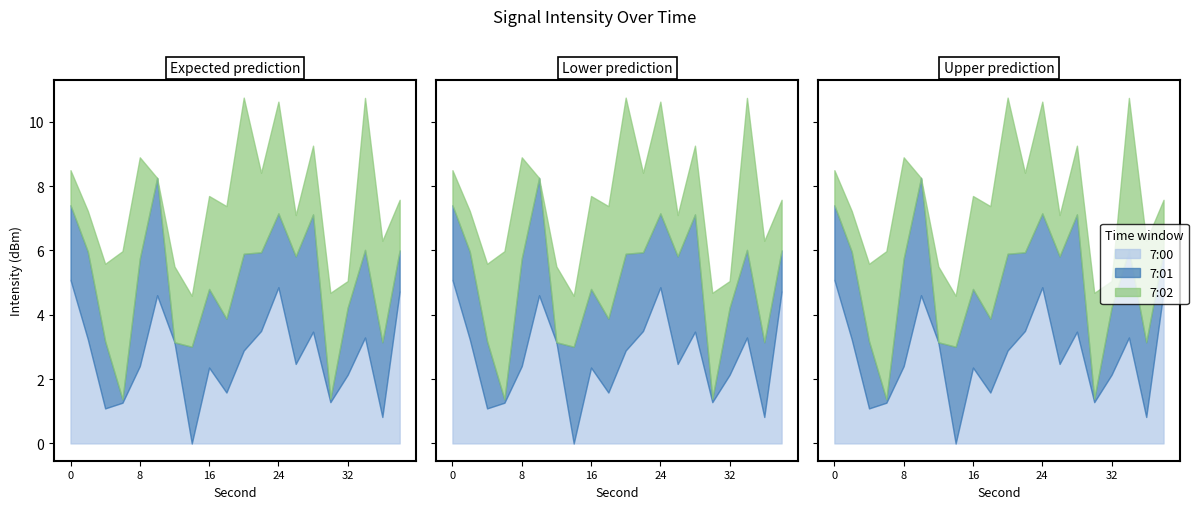

Which series has the largest total across all categories?

7:00